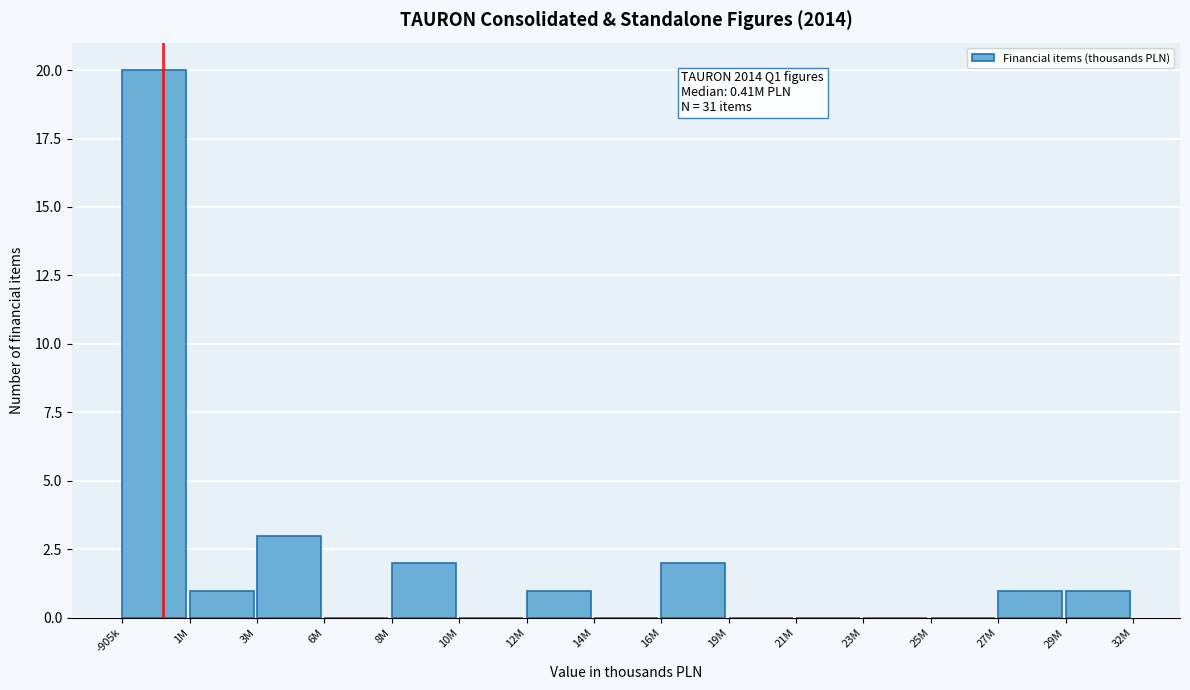

Reading left to right, extract all data points from this chart.

-905k=20	1M=1	3M=3	6M=0	8M=2	10M=0	12M=1	14M=0	16M=2	19M=0	21M=0	23M=0	25M=0	27M=1	29M=1